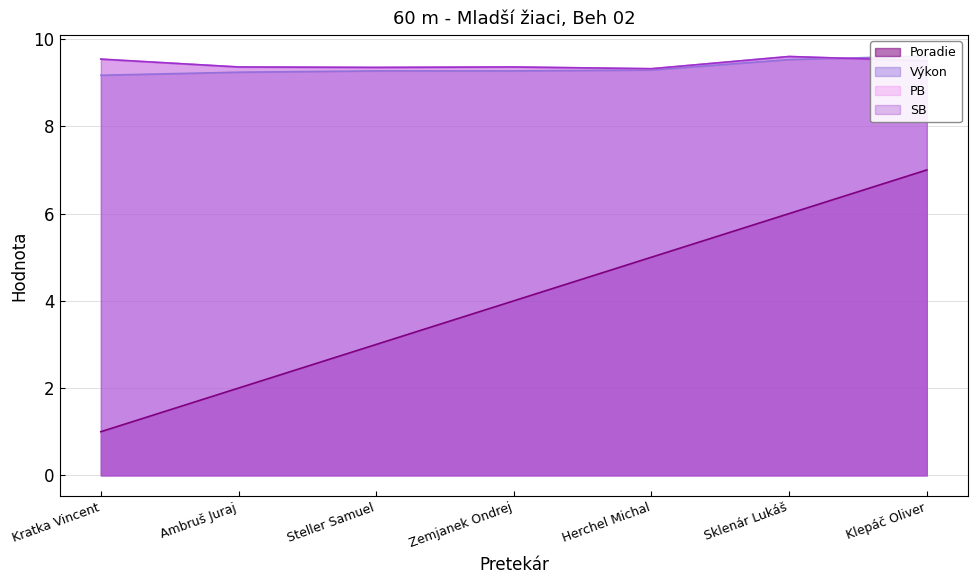

True or false: Poradie and SB intersect in this chart.

False